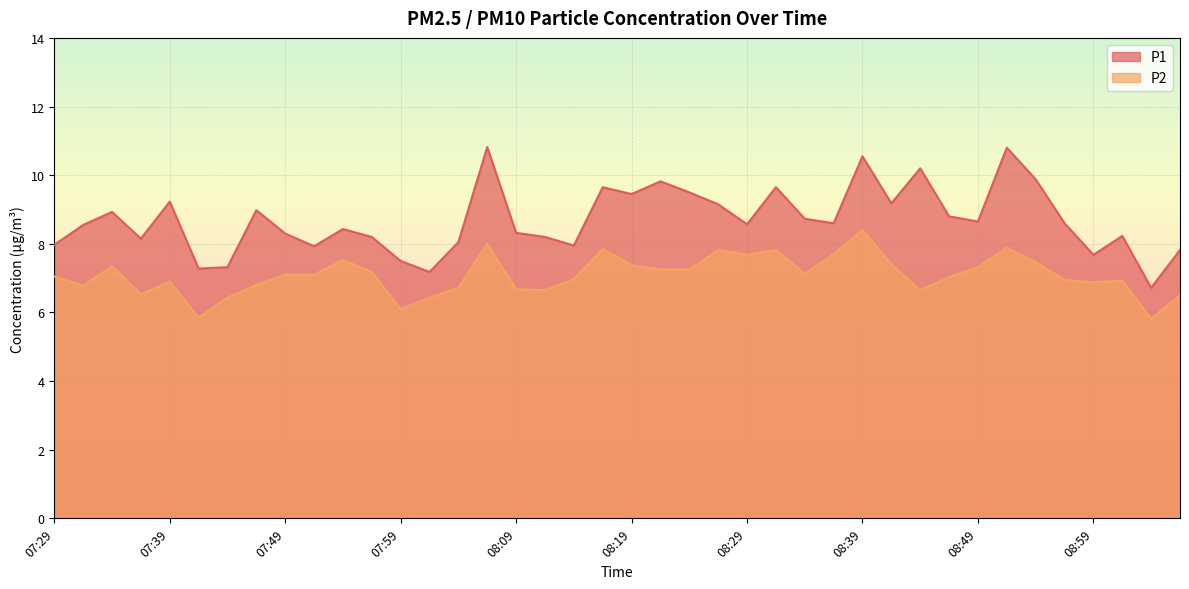

List the labels in order of P1 value, smallest first.

09:04, 08:01, 07:41, 07:44, 07:59, 08:59, 09:06, 07:51, 08:14, 07:29, 08:04, 07:36, 07:56, 08:11, 09:01, 07:49, 08:09, 07:54, 07:31, 08:29, 08:36, 08:56, 08:49, 08:34, 08:46, 07:34, 07:46, 08:26, 08:41, 07:39, 08:19, 08:24, 08:16, 08:31, 08:21, 08:54, 08:44, 08:39, 08:51, 08:06